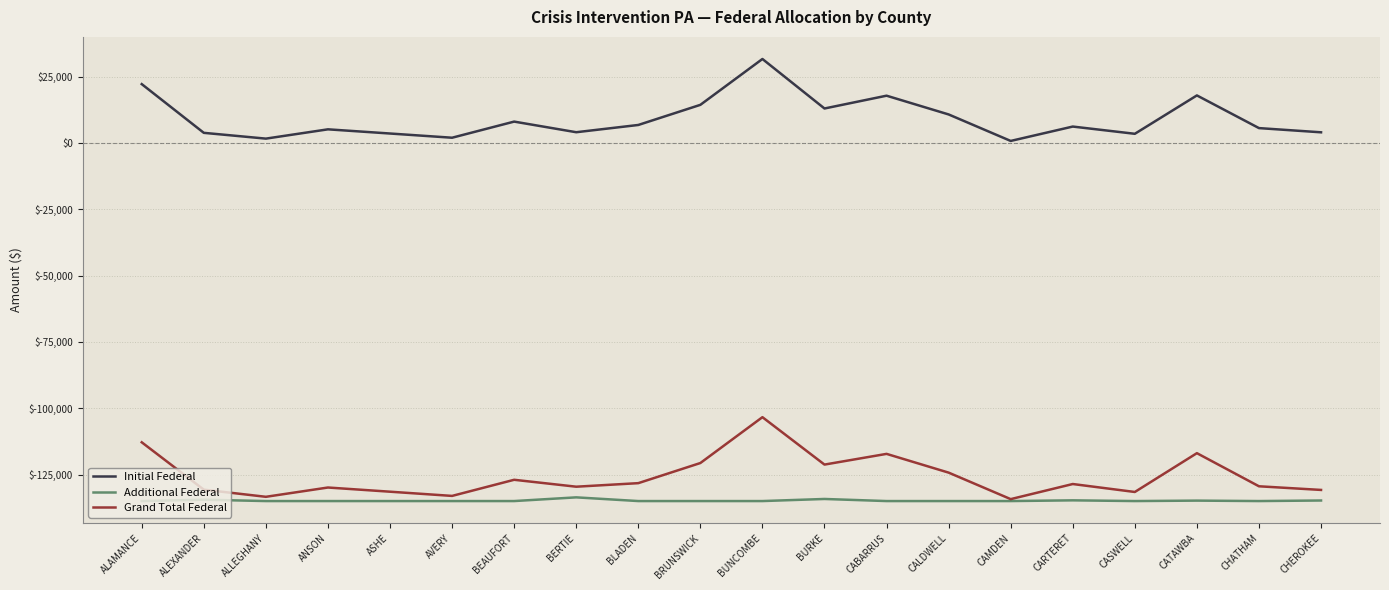

True or false: Additional Federal has more than 1 points higher than both neighbors.

True